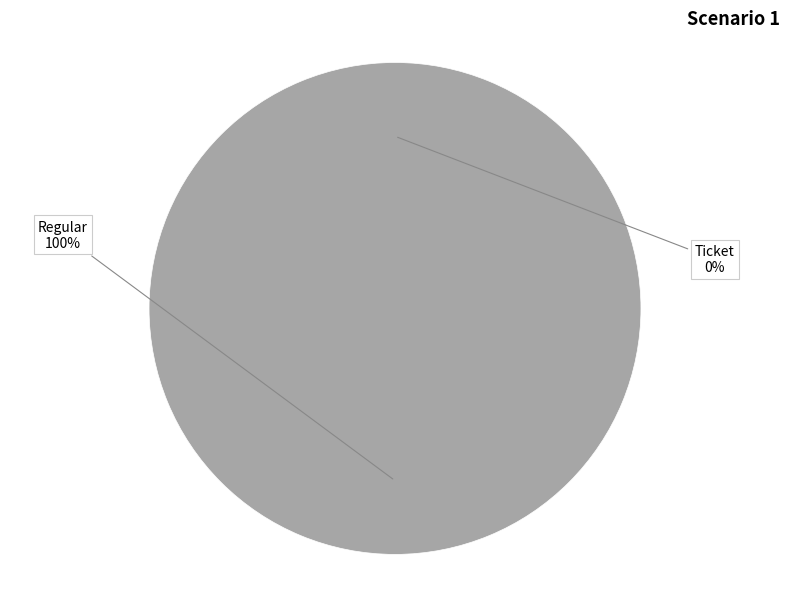

What is the largest slice in the pie chart?

Regular